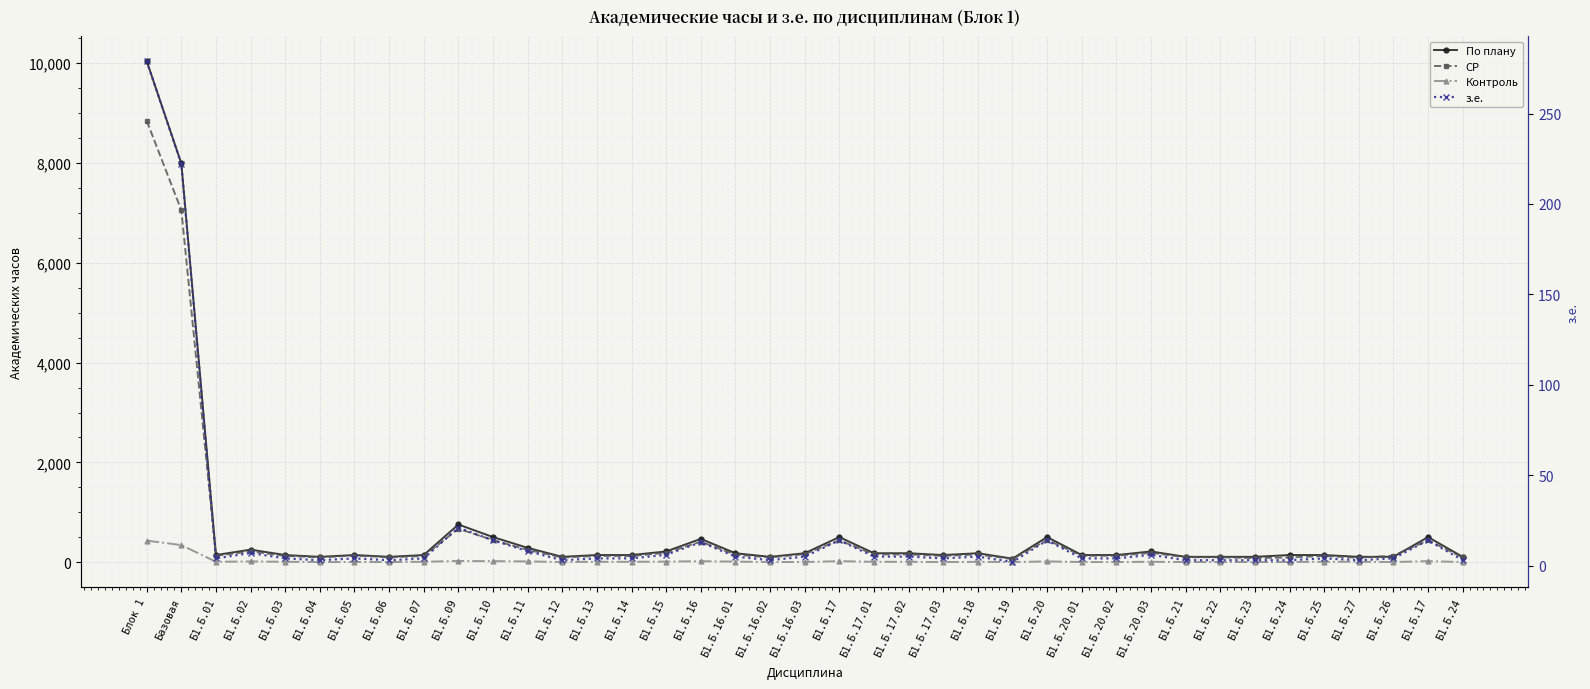

What are all the series names shown in the legend?

По плану, СР, Контроль, з.е.